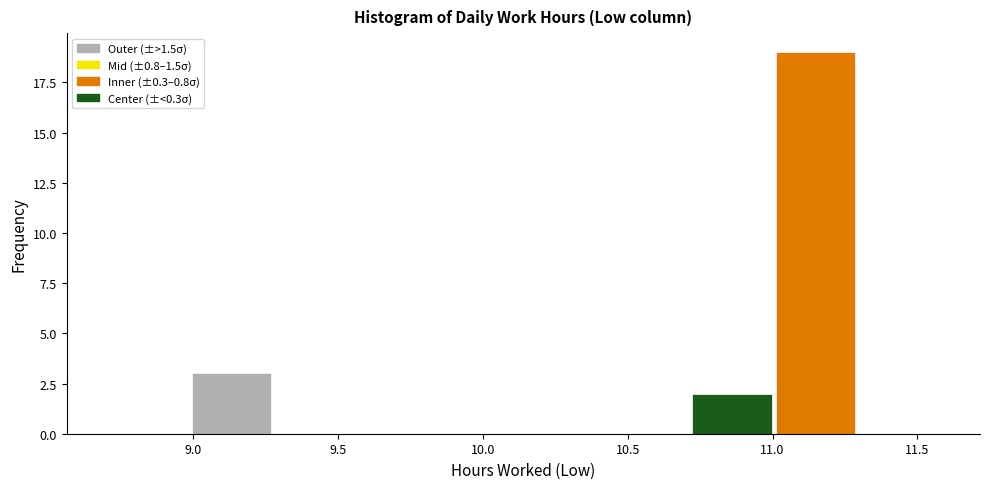

Reading left to right, list every bar in this chart as the range it spans on the x-axis followed by its height. Neither the bar edges nor the heights are printed on the chart, so give them approximately, as read against the axes.

8.70 to 9.00: 0
9.00 to 9.30: 3
9.30 to 9.55: 0
9.55 to 9.85: 0
9.85 to 10.15: 0
10.15 to 10.45: 0
10.45 to 10.70: 0
10.70 to 11.00: 2
11.00 to 11.30: 19
11.30 to 11.60: 0